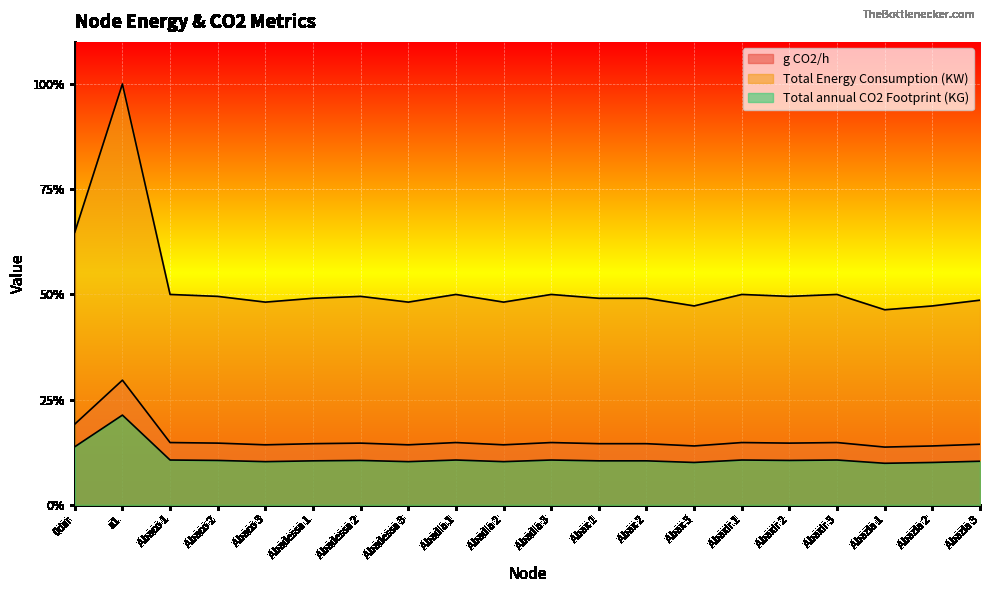

What is the label of the 10th point from the right?

Abadia 3